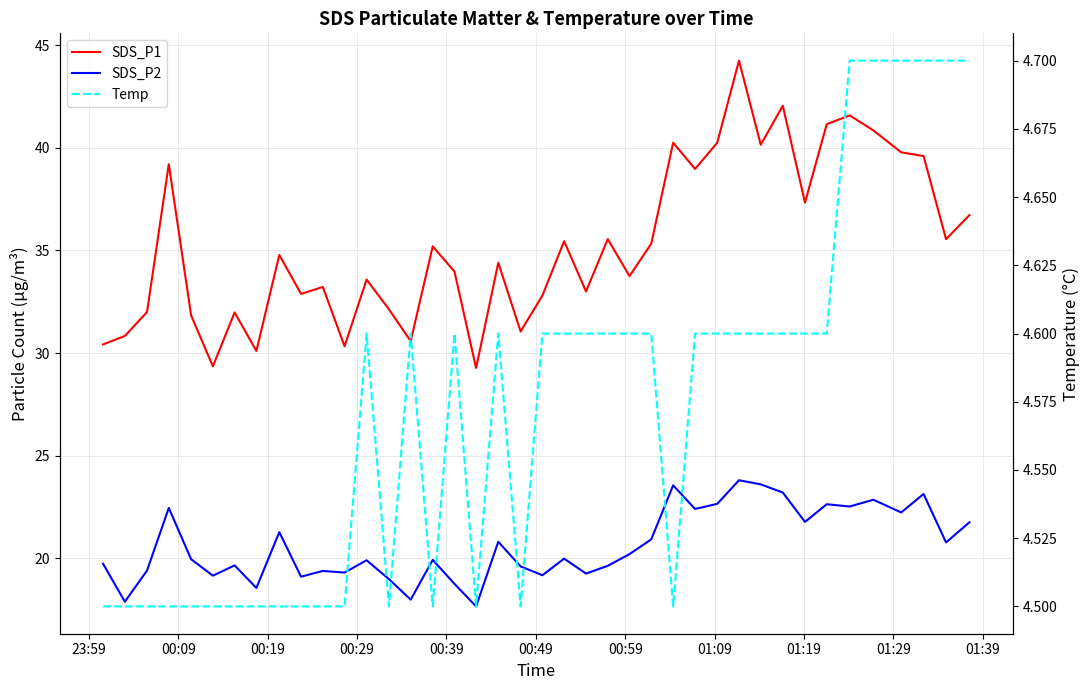

What is the difference between the maximum and second lowest values in the Temp series?

0.2